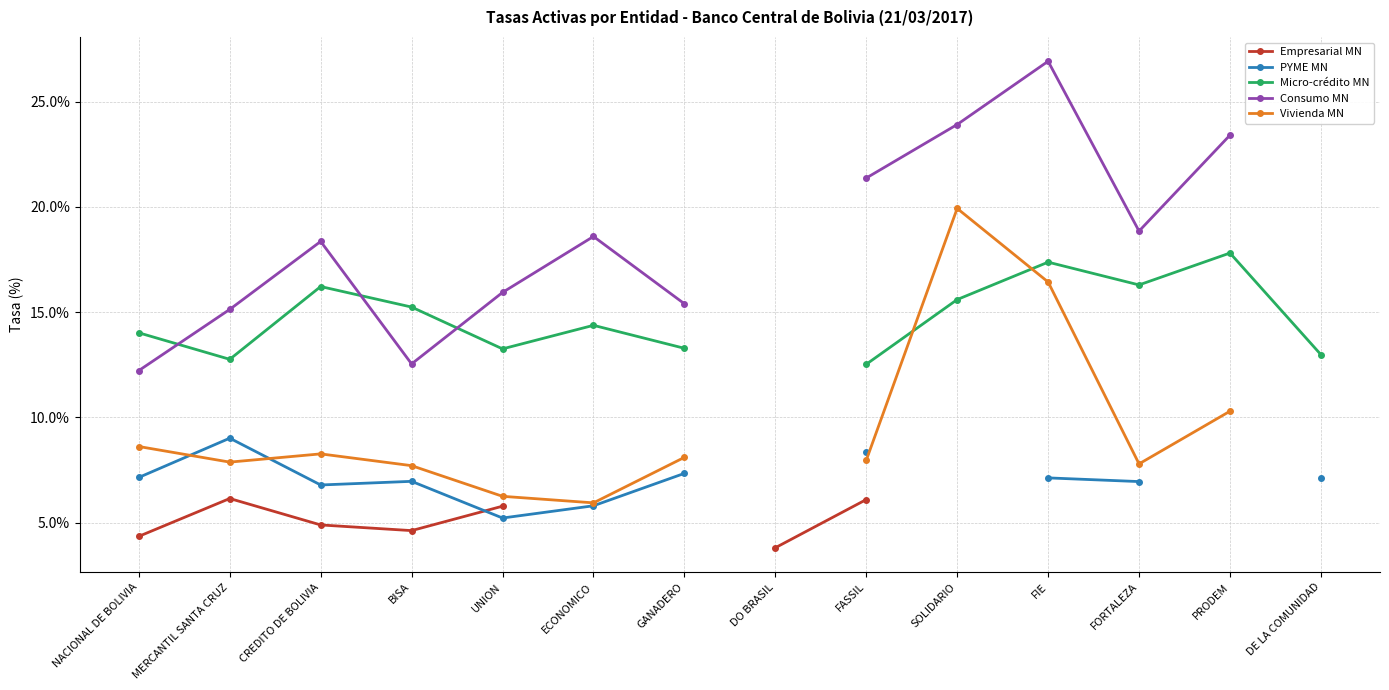

What are all the series names shown in the legend?

Empresarial MN, PYME MN, Micro-crédito MN, Consumo MN, Vivienda MN